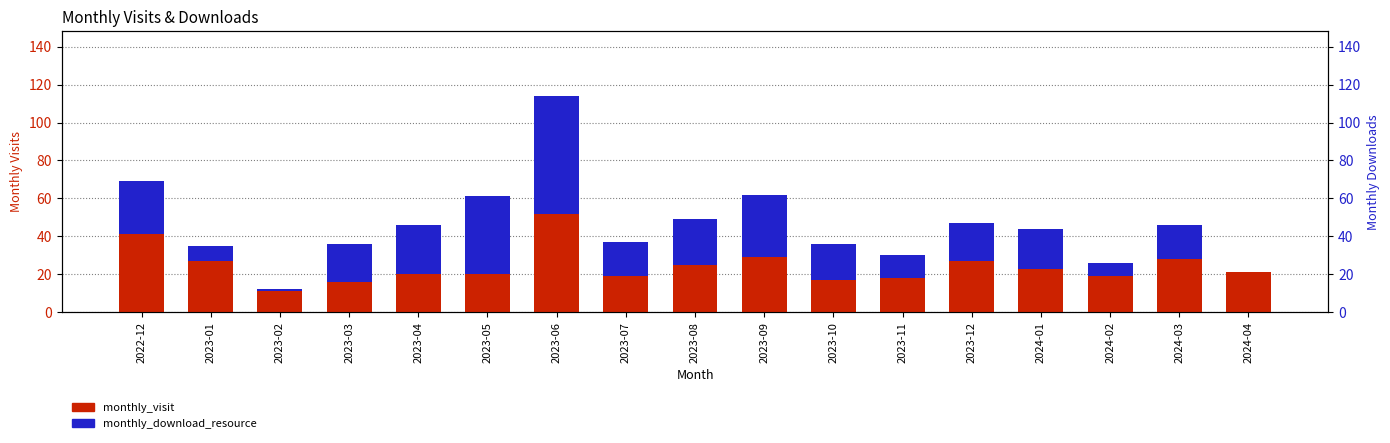

How many groups of bars are there?

17